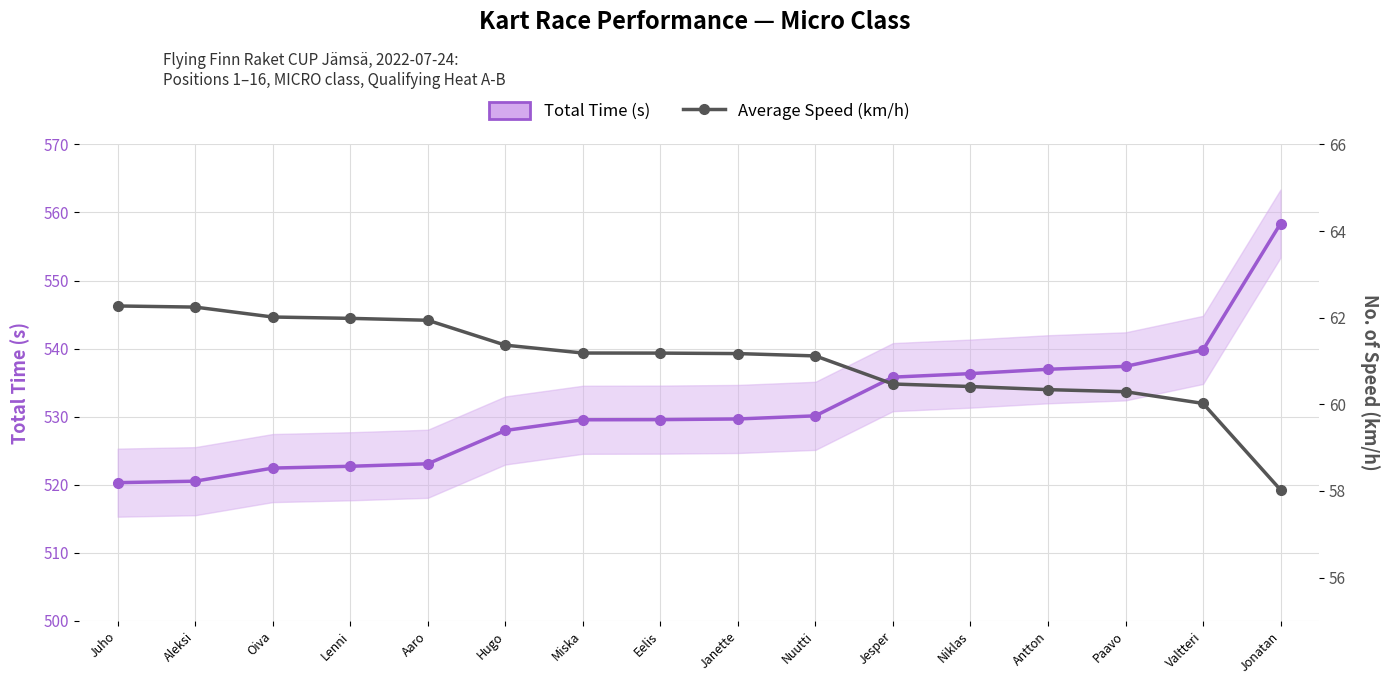

Reading left to right, transcribe all the data shown in this chart.

Total Time (s): Juho=520.3	Aleksi=520.5	Oiva=522.5	Lenni=522.7	Aaro=523.1	Hugo=528.0	Miska=529.5	Eelis=529.6	Janette=529.7	Nuutti=530.1	Jesper=535.8	Niklas=536.3	Antton=537.0	Paavo=537.4	Valtteri=539.8	Jonatan=558.4
Average Speed (km/h): Juho=62.3	Aleksi=62.2	Oiva=62.0	Lenni=62.0	Aaro=61.9	Hugo=61.4	Miska=61.2	Eelis=61.2	Janette=61.2	Nuutti=61.1	Jesper=60.5	Niklas=60.4	Antton=60.3	Paavo=60.3	Valtteri=60.0	Jonatan=58.0